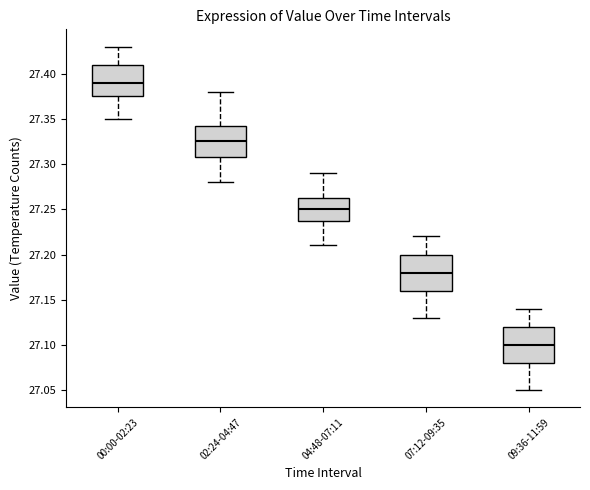

Reading left to right, transcribe this box plot: for each box, give where its median line is, the range the box spans, and where its two whiskers end, as read against the y-axis. The values are not printed on the chart, so give them approximately, as read against the axis.

00:00-02:23: median 27.390, box 27.375 to 27.410, whiskers 27.350 to 27.430
02:24-04:47: median 27.325, box 27.310 to 27.345, whiskers 27.280 to 27.380
04:48-07:11: median 27.250, box 27.240 to 27.265, whiskers 27.210 to 27.290
07:12-09:35: median 27.180, box 27.160 to 27.200, whiskers 27.130 to 27.220
09:36-11:59: median 27.100, box 27.080 to 27.120, whiskers 27.050 to 27.140